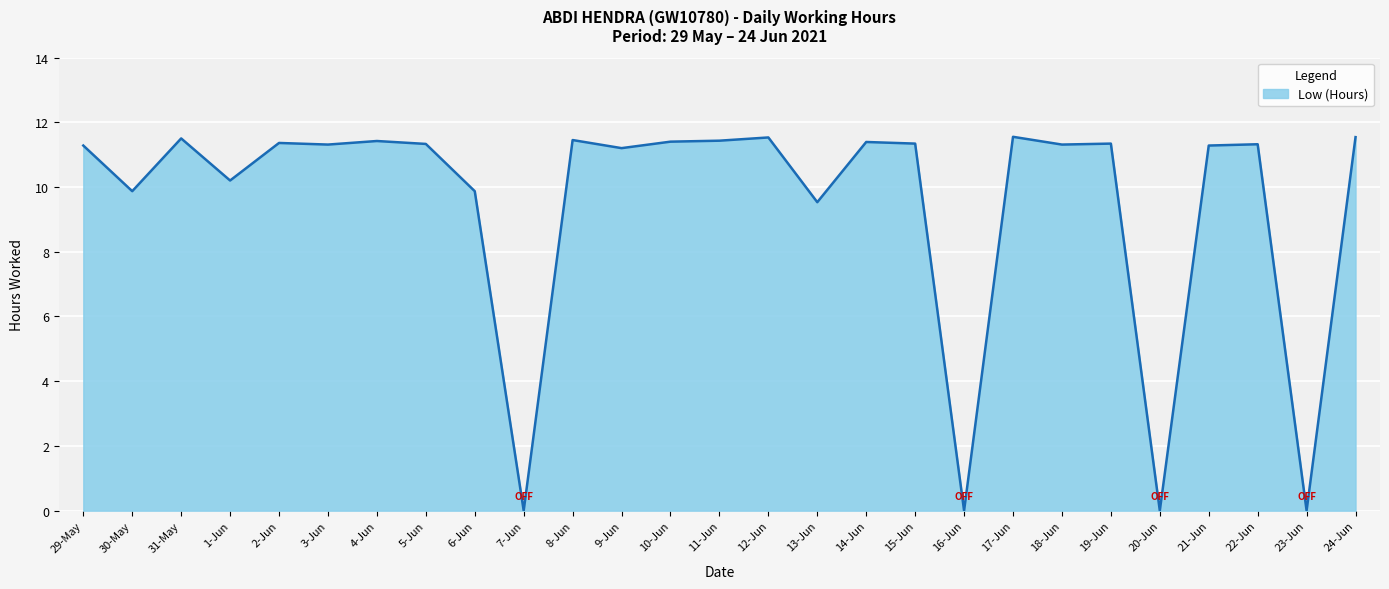

How many categories are shown in the chart?

27